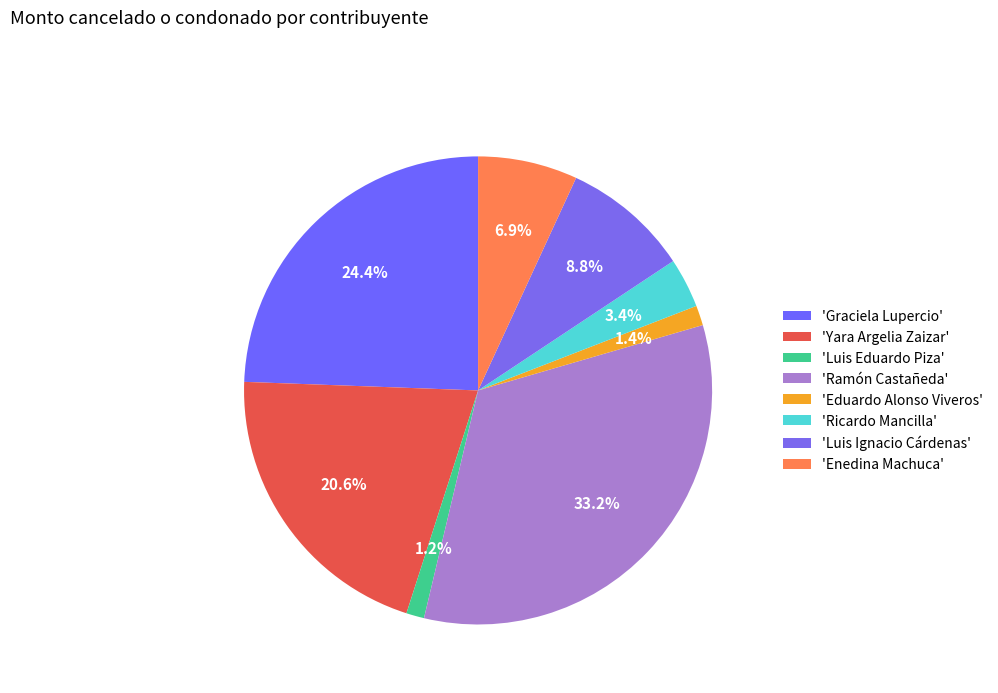

Rank the categories by value from highest to lowest.

Ramón Castañeda, Graciela Lupercio, Yara Argelia Zaizar, Luis Ignacio Cárdenas, Enedina Machuca, Ricardo Mancilla, Eduardo Alonso Viveros, Luis Eduardo Piza